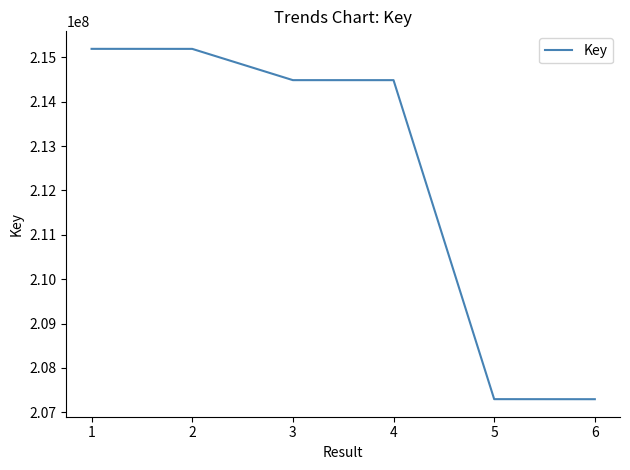

What is the approximate value at 5?

207296234